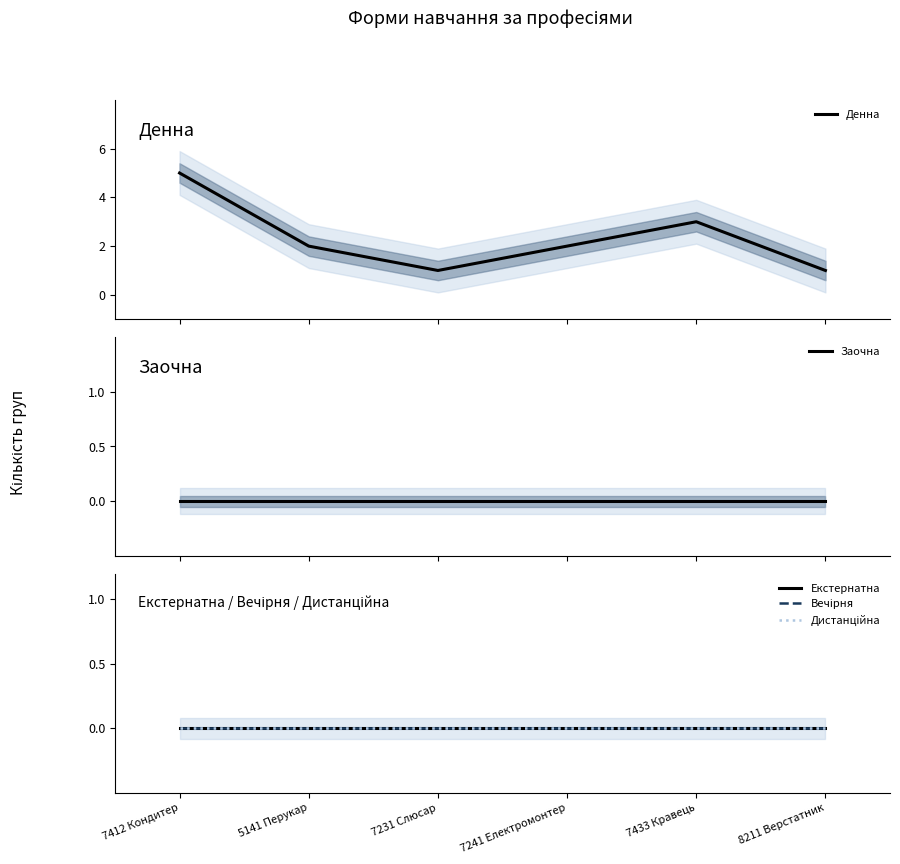

What are all the series names shown in the legend?

Денна, Заочна, Екстернатна, Вечірня, Дистанційна